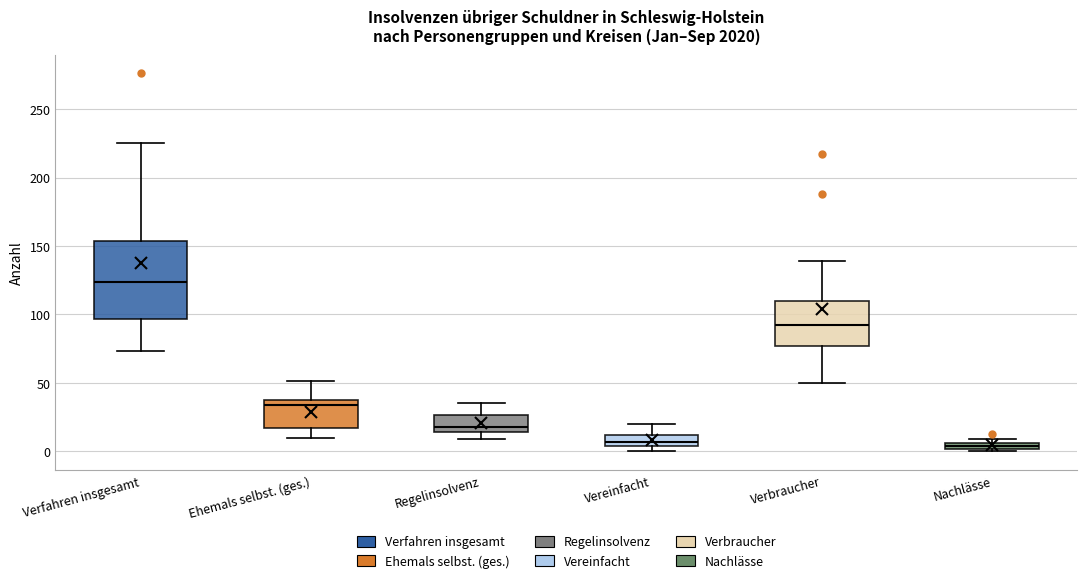

Which box has the highest median line?

Verfahren insgesamt